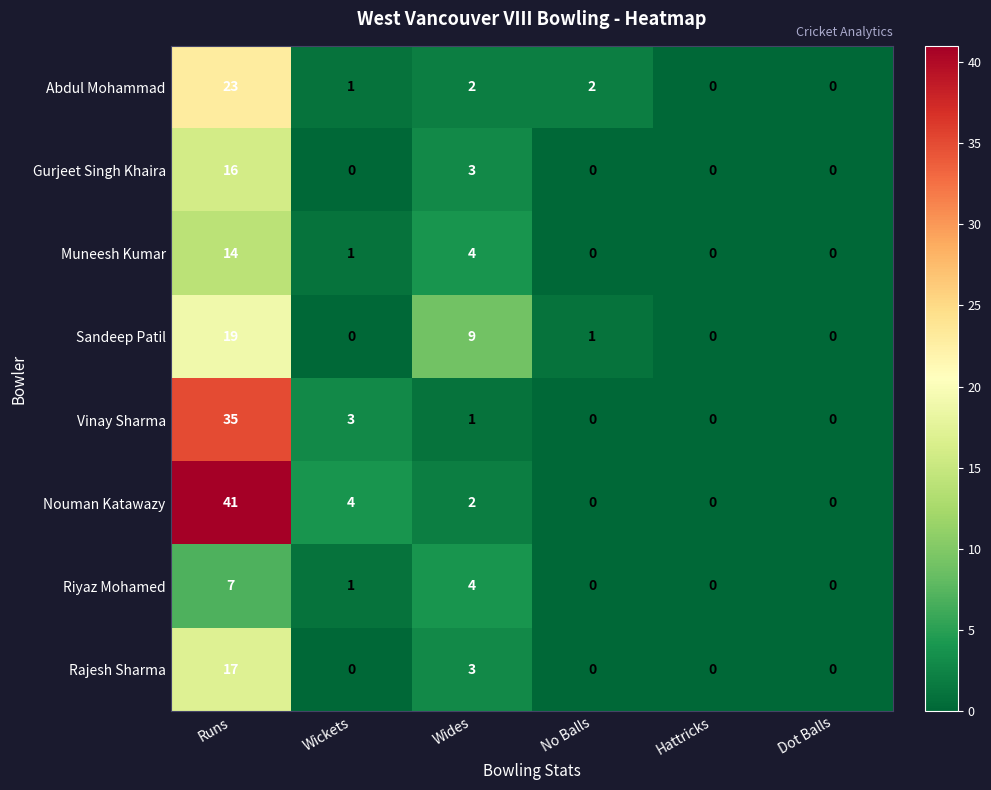

List the series in order of their peak value, highest first.

Nouman Katawazy, Vinay Sharma, Abdul Mohammad, Sandeep Patil, Rajesh Sharma, Gurjeet Singh Khaira, Muneesh Kumar, Riyaz Mohamed